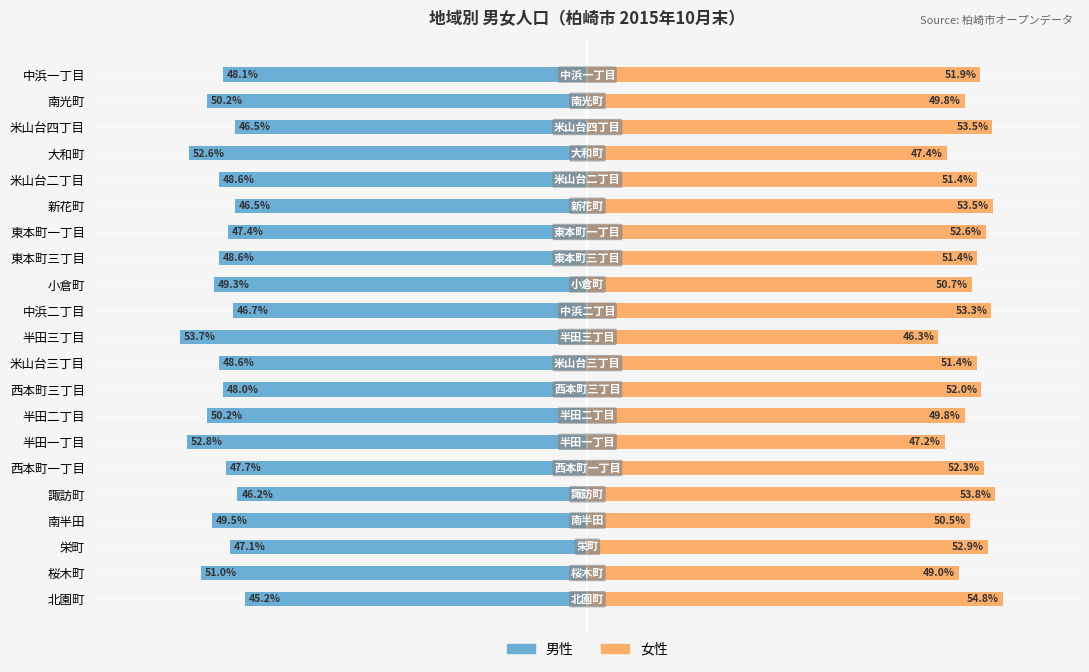

Between 東本町三丁目 and 南光町, which series saw the biggest shift?

男性